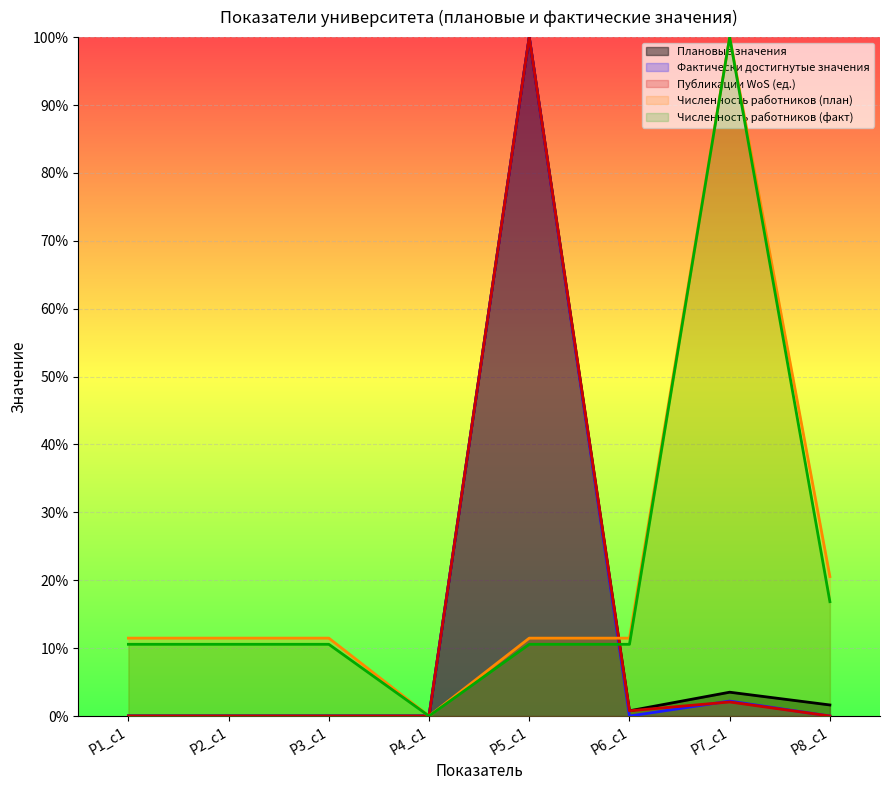

How many lines are shown in the chart?

5